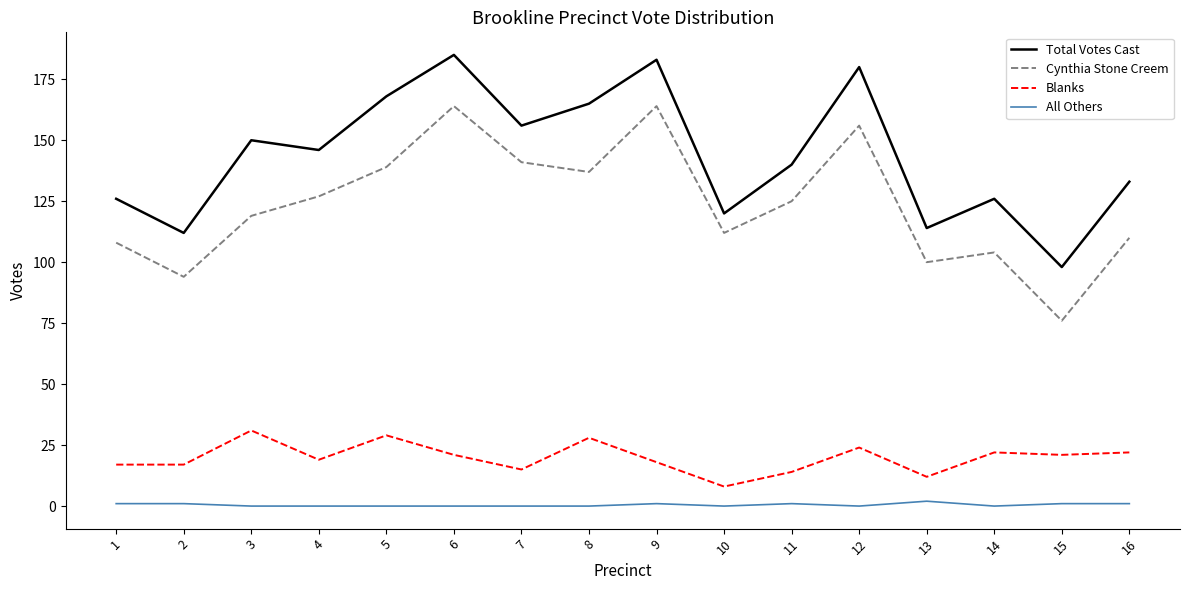

In Cynthia Stone Creem, how many points are higher than both neighbors (excluding endpoints)?

4